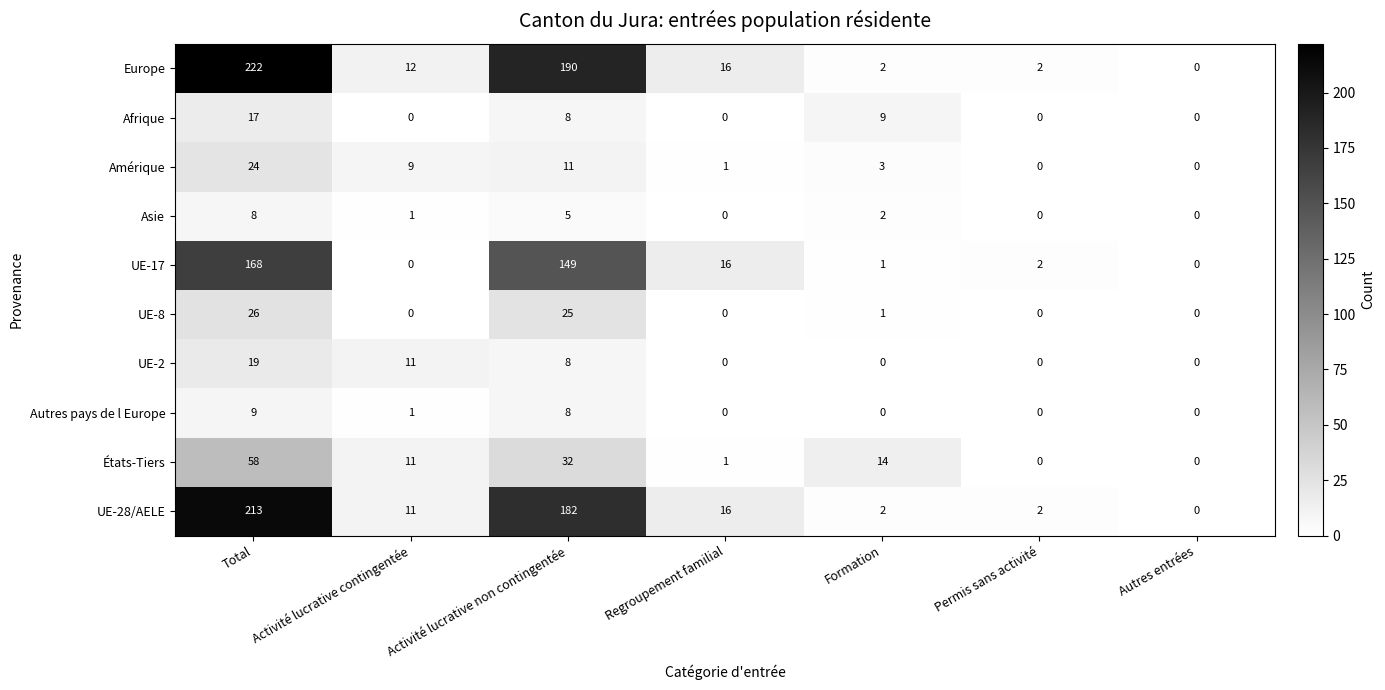

What is the total value across all series at Activité lucrative non contingentée?

618